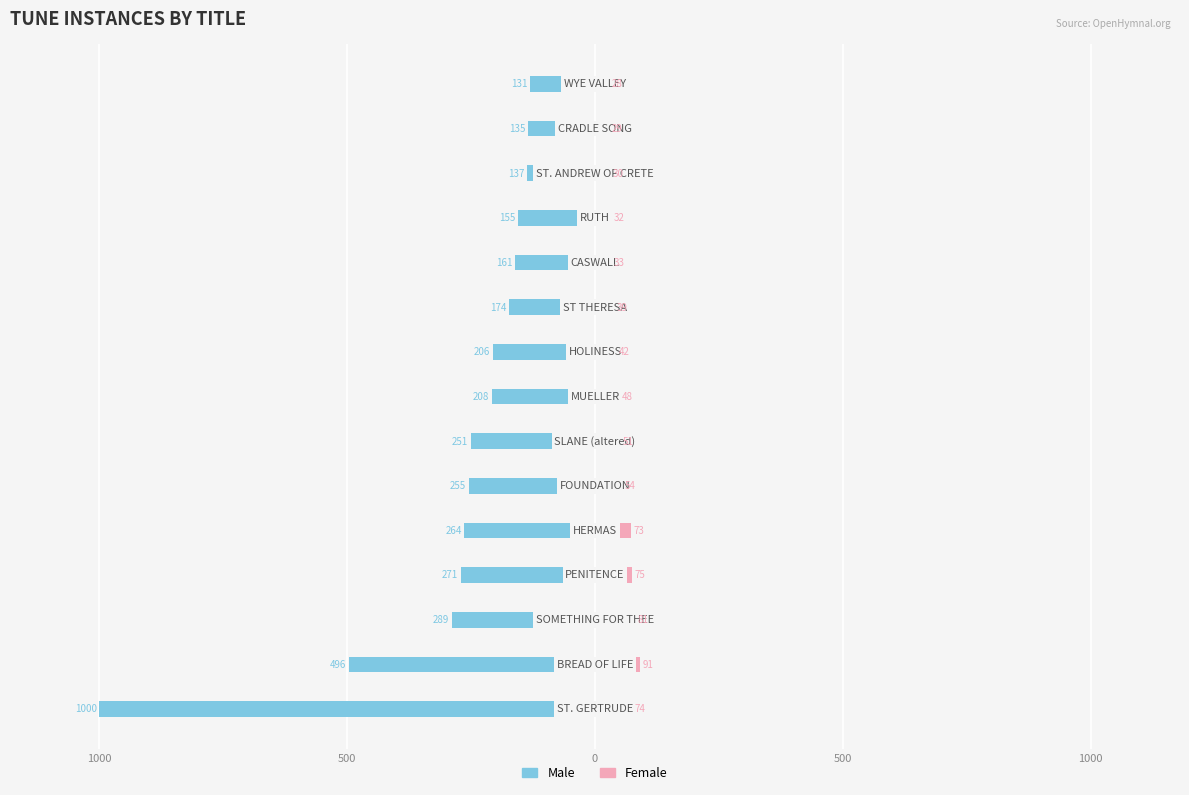

What is the average value of the Male series?

-276